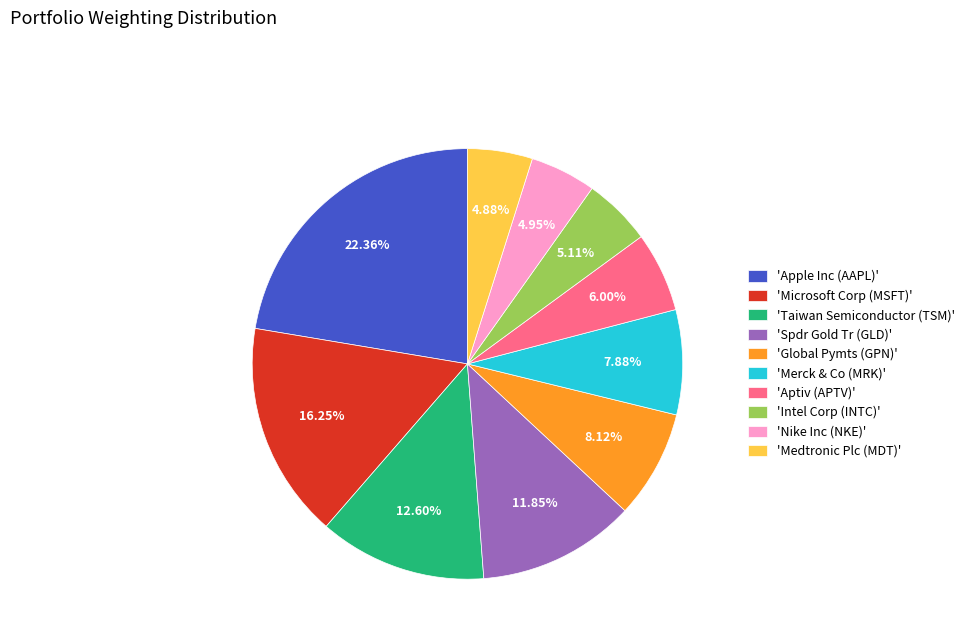

How many slices are in this pie chart?

10